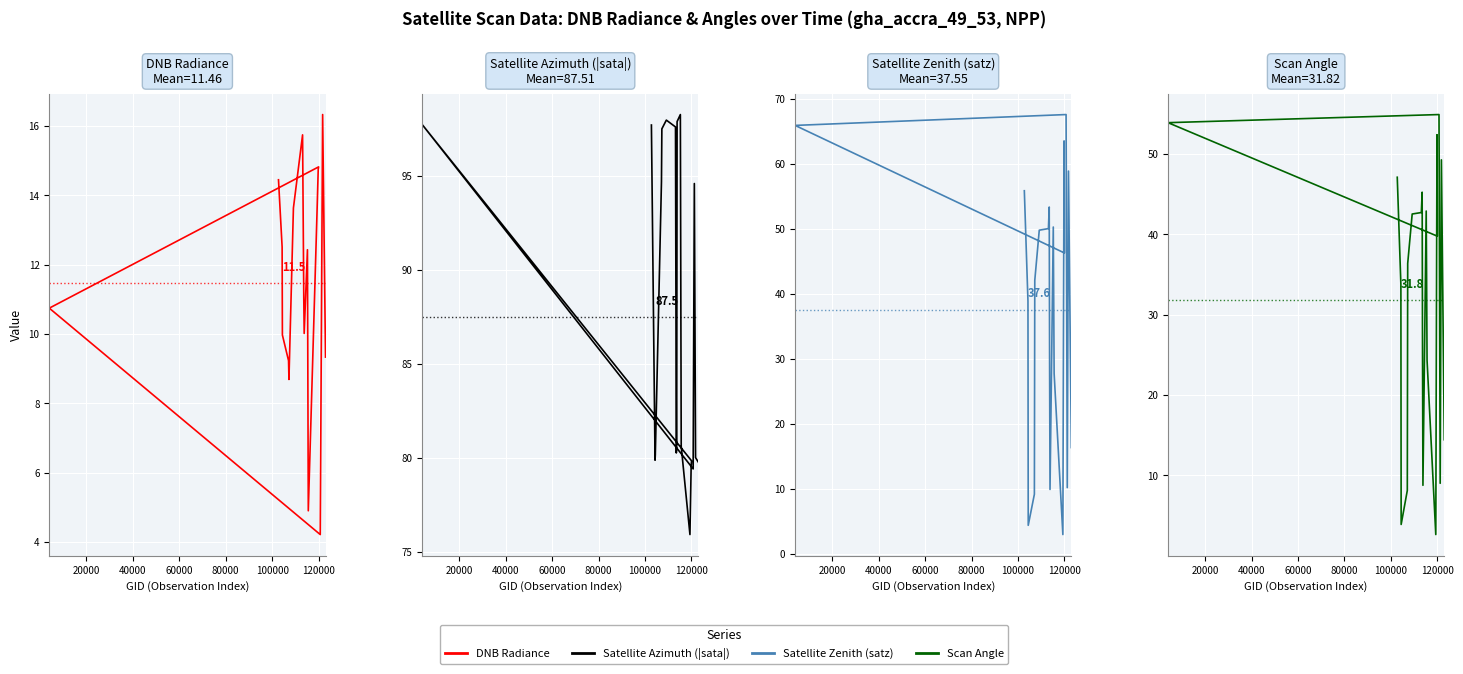

What is the value of the DNB Radiance point at the 3rd from the left?

10.0